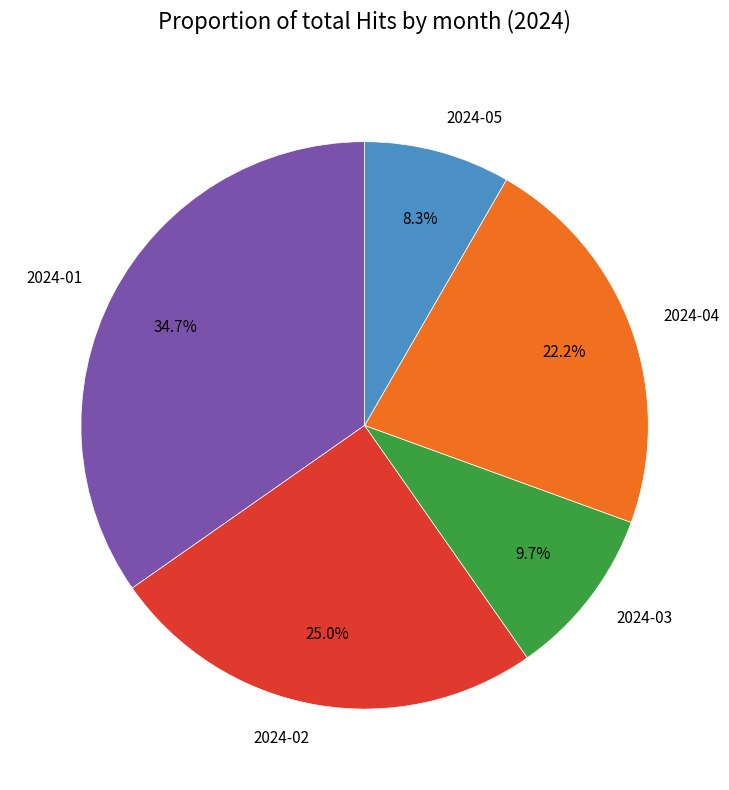

Rank the categories by value from lowest to highest.

2024-05, 2024-03, 2024-04, 2024-02, 2024-01